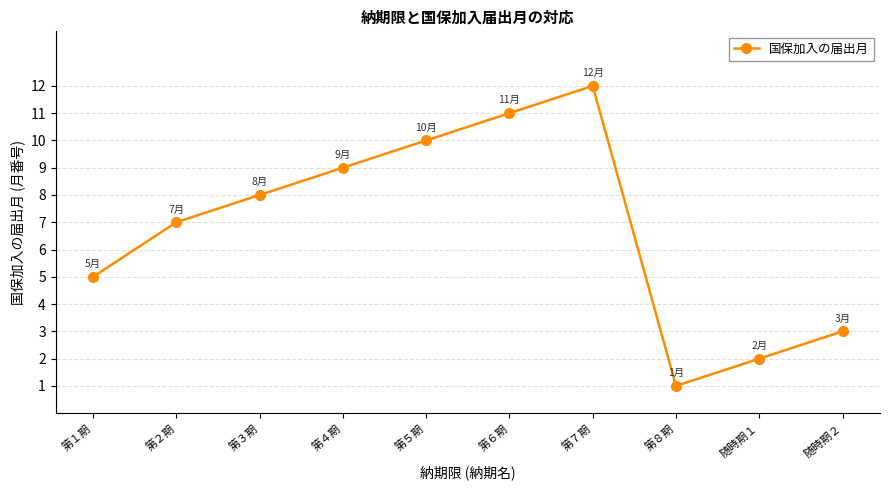

Rank the categories by value from lowest to highest.

第８期, 随時期１, 随時期２, 第１期, 第２期, 第３期, 第４期, 第５期, 第６期, 第７期